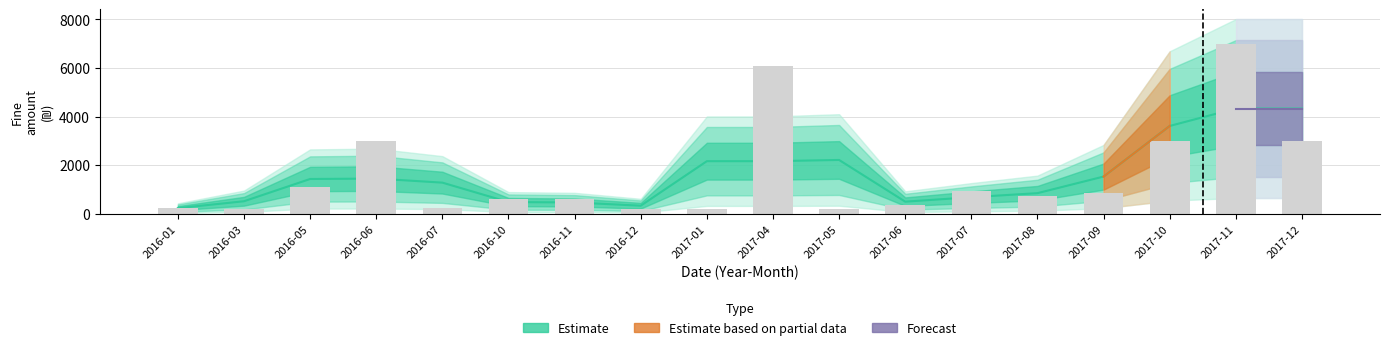

Rank the categories by value from highest to lowest.

2017-11, 2017-04, 2016-06, 2017-10, 2017-12, 2016-05, 2017-07, 2017-09, 2017-08, 2016-10, 2016-11, 2017-06, 2016-01, 2016-07, 2016-03, 2016-12, 2017-01, 2017-05